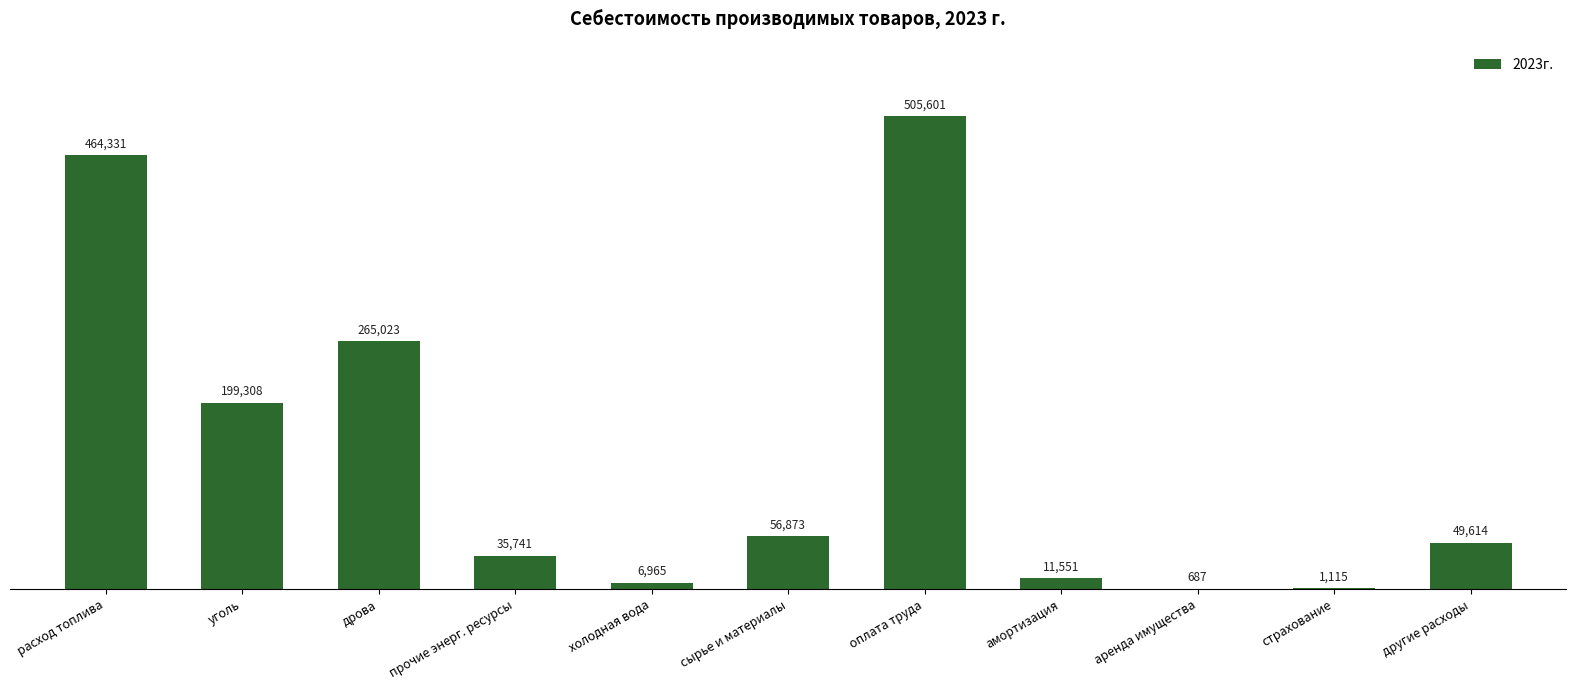

Approximately how many times larger is the value at страхование compared to аренда имущества?

1.6